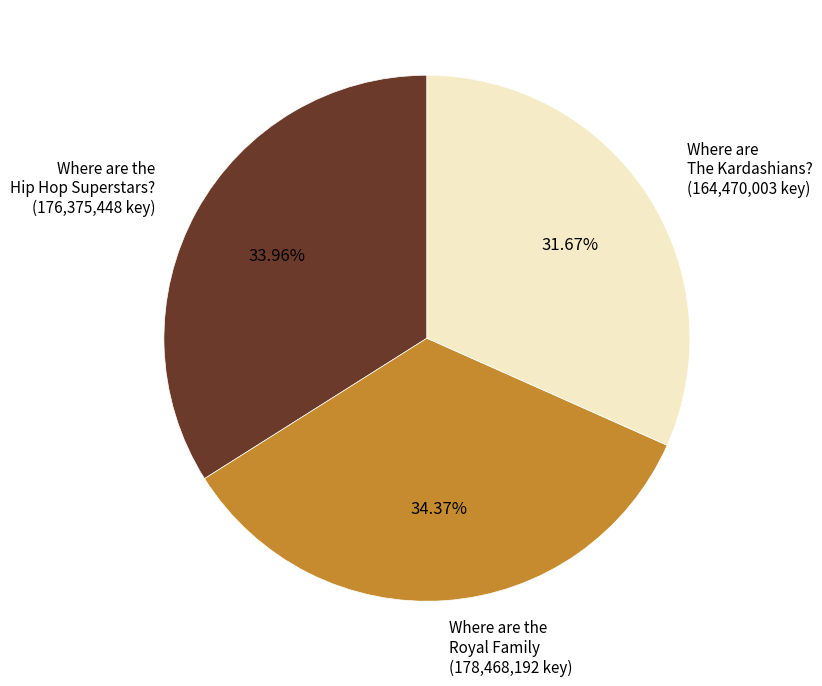

Between Where are the Hip Hop Superstars? and Where are The Kardashians?, which is larger?

Where are the Hip Hop Superstars?